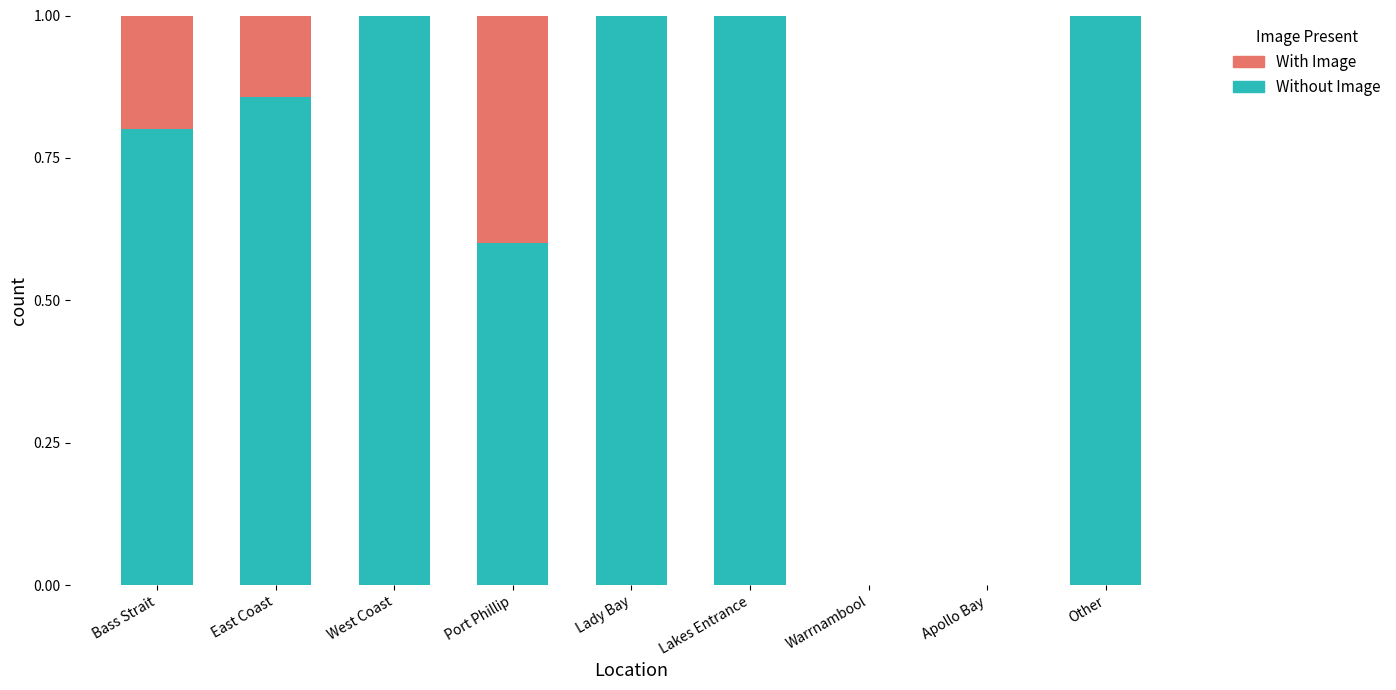

Read the Without Image value at Port Phillip.

0.6